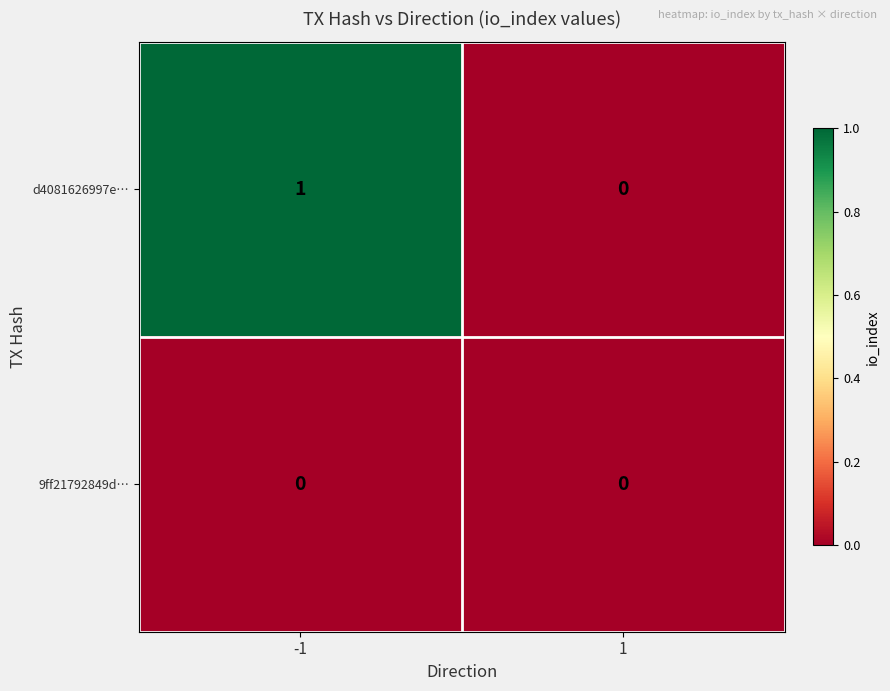

The d4081626997e… series shows 0 at 1. True or false?

True